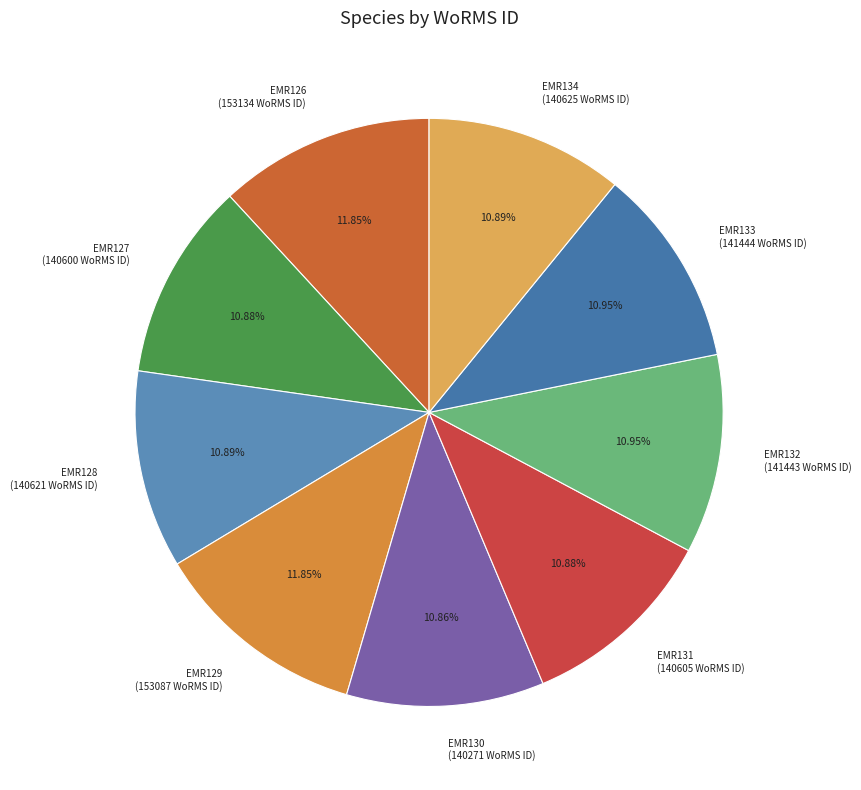

Approximately how many times larger is the value at EMR133 (141444 WoRMS ID) compared to EMR128 (140621 WoRMS ID)?

1.0